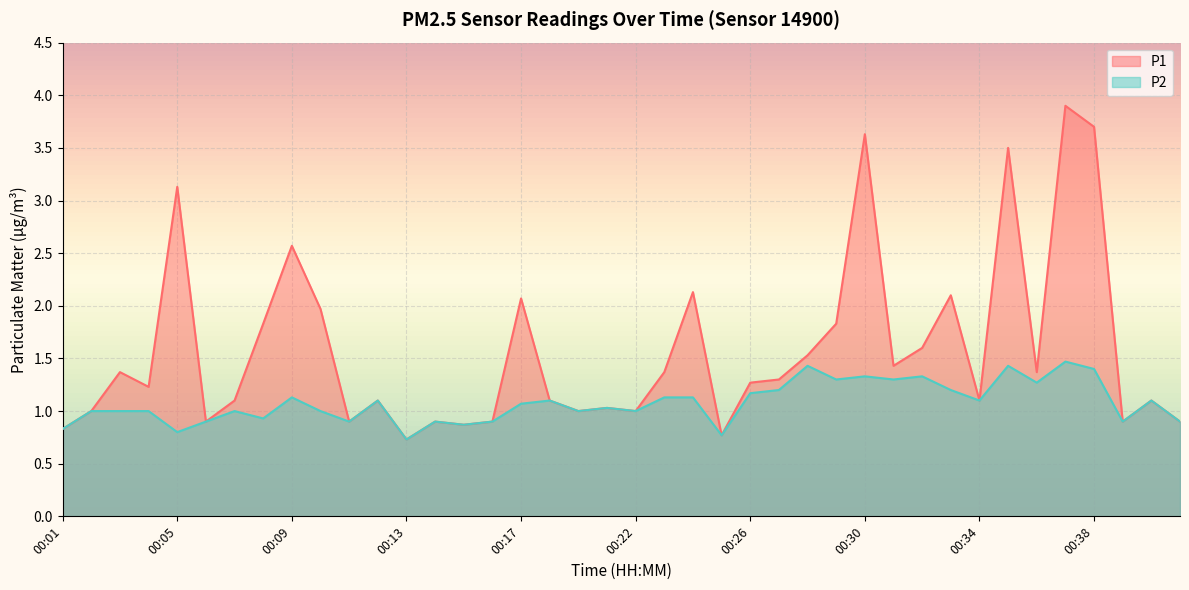

What is the value of the P1 point at the 8th from the left?

1.8